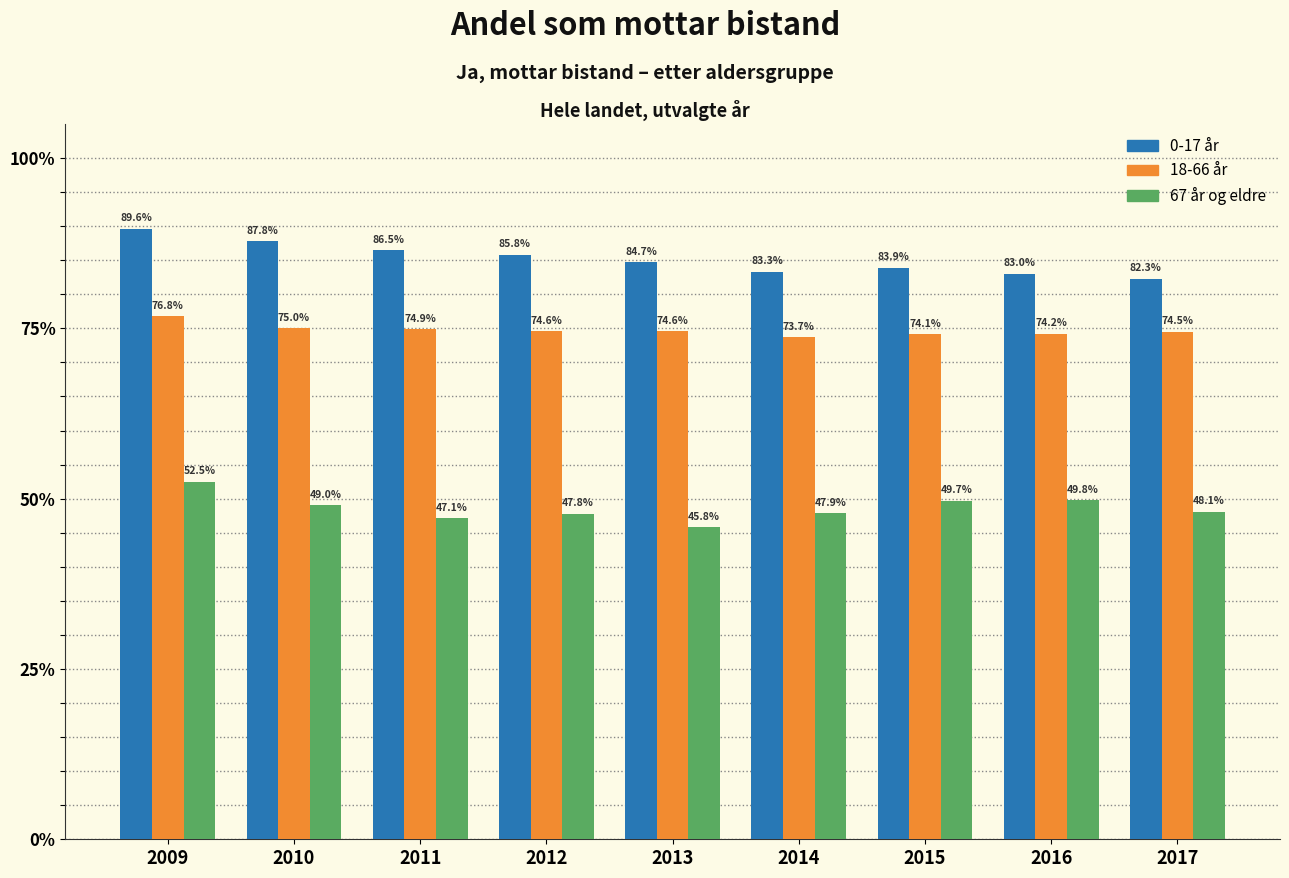

Reading left to right, extract all data points from this chart.

0-17 år: 89.6	87.8	86.5	85.8	84.7	83.3	83.9	83.0	82.3
18-66 år: 76.8	75.0	74.9	74.6	74.6	73.7	74.1	74.2	74.5
67 år og eldre: 52.5	49.0	47.1	47.8	45.8	47.9	49.7	49.8	48.1